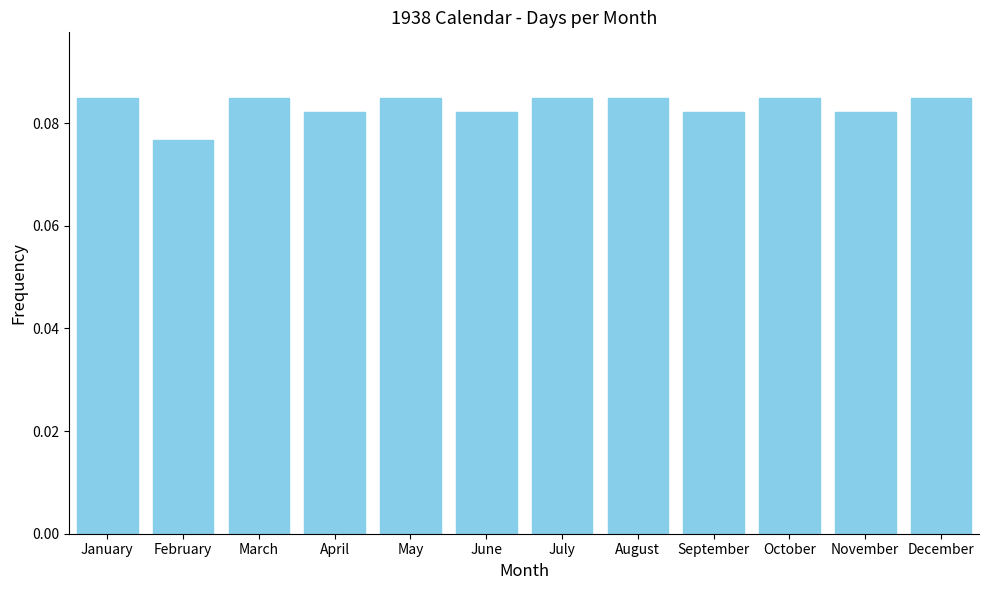

At which category does the chart reach its minimum across all series?

February